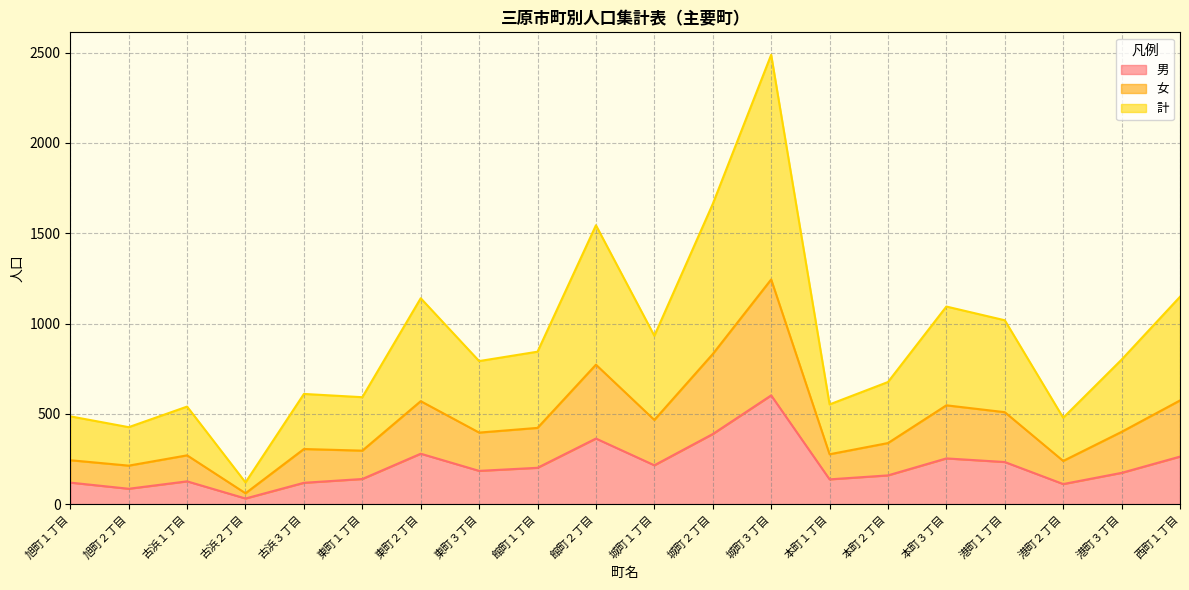

Rank the categories by 計 value from highest to lowest.

城町３丁目, 城町２丁目, 館町２丁目, 西町１丁目, 東町２丁目, 本町３丁目, 港町１丁目, 城町１丁目, 館町１丁目, 港町３丁目, 東町３丁目, 本町２丁目, 古浜３丁目, 東町１丁目, 本町１丁目, 古浜１丁目, 旭町１丁目, 港町２丁目, 旭町２丁目, 古浜２丁目